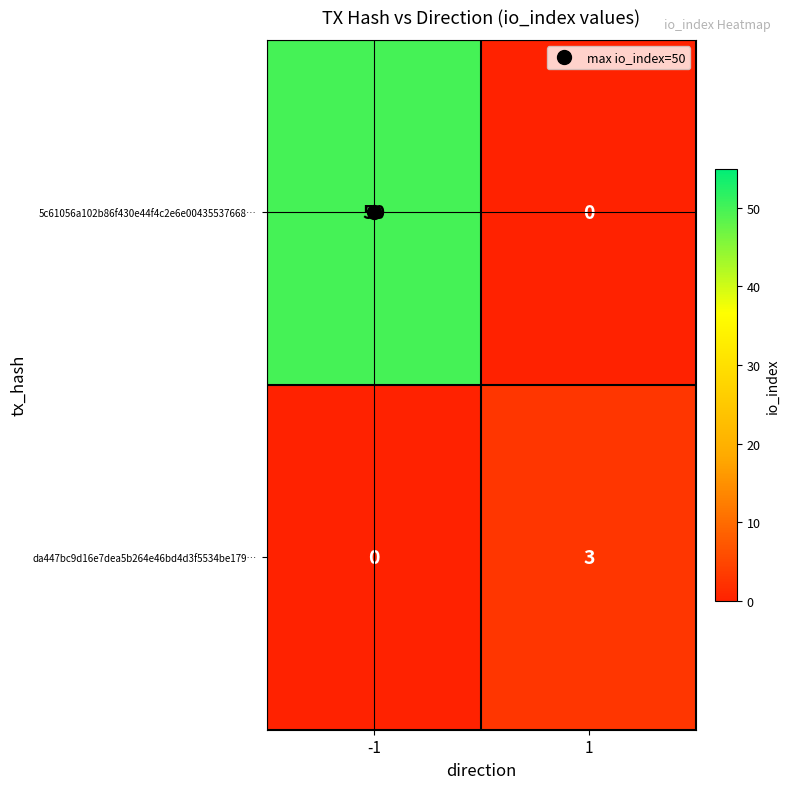

Which series has the largest total across all categories?

5c61056a102b86f430e44f4c2e6e00435537668…